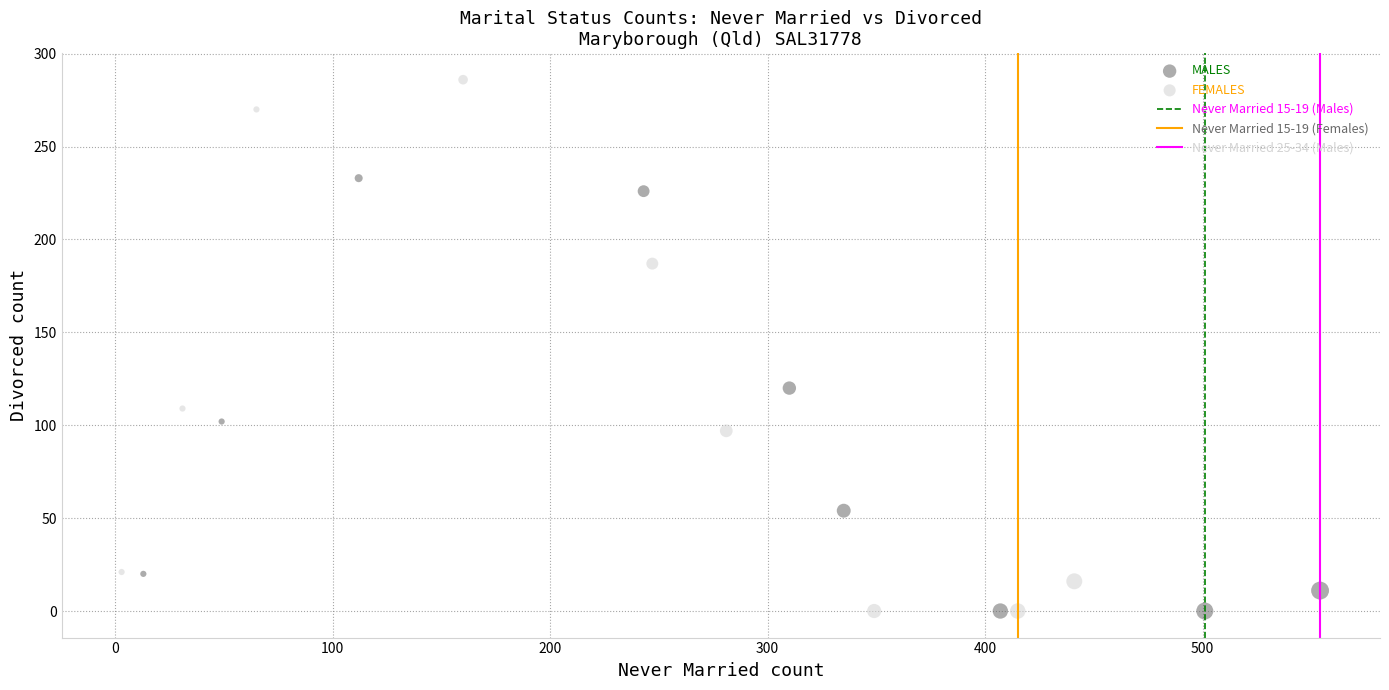

Which series reaches the maximum Y coordinate?

FEMALES